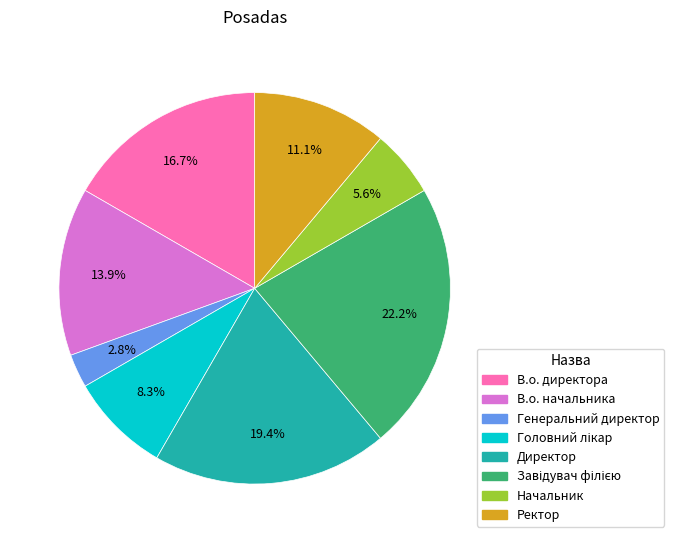

What is the ratio of the value at Ректор to the value at Начальник?

2.0